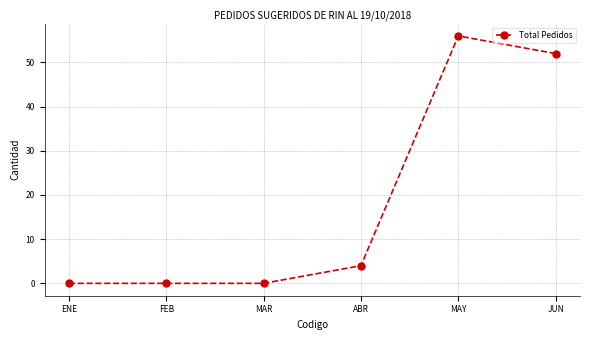

How many values are below 4?

3